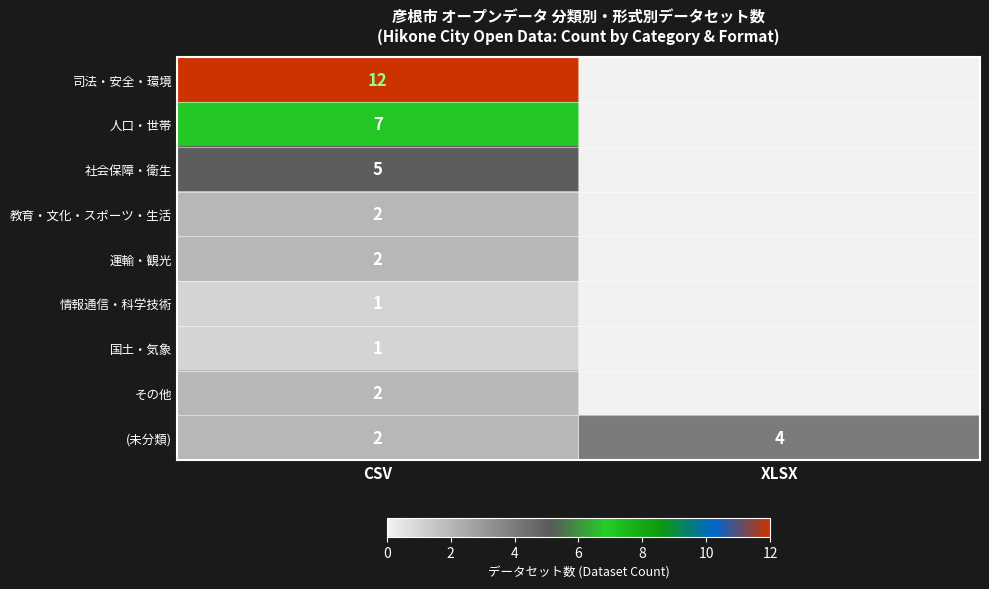

The その他 series shows 1 at CSV. True or false?

False